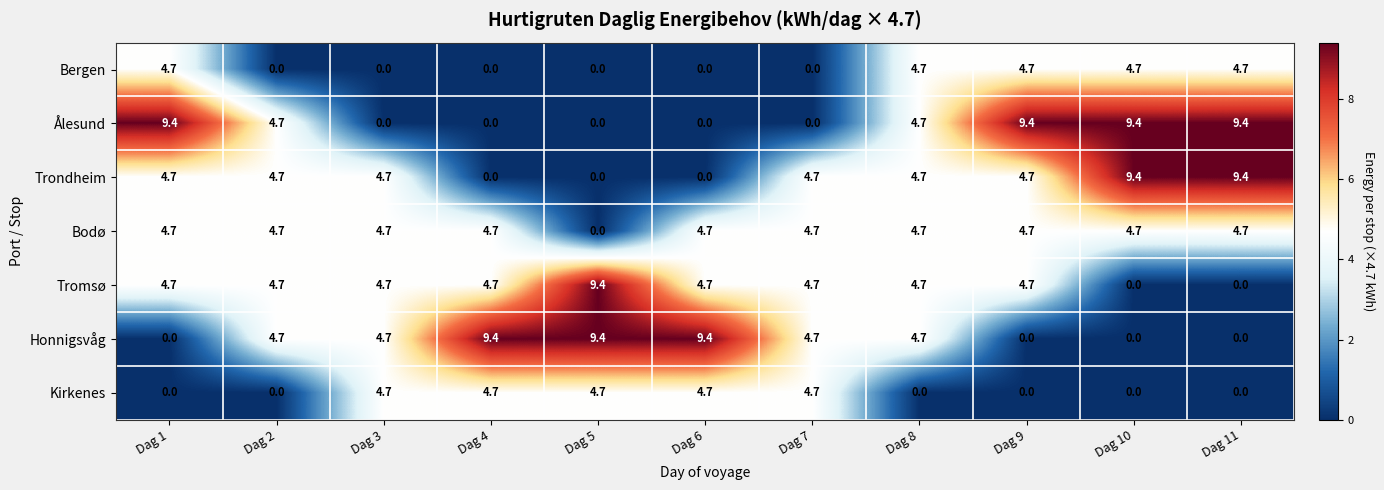

The Kirkenes series shows 0.0 at Dag 2. True or false?

True